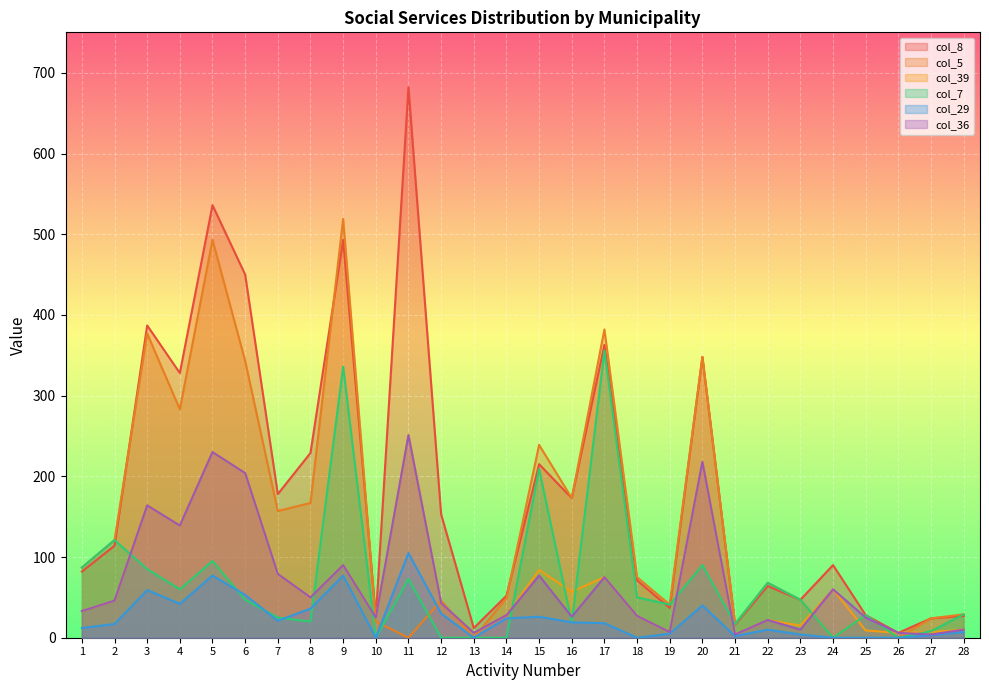

Where is the first local maximum for col_7?

2